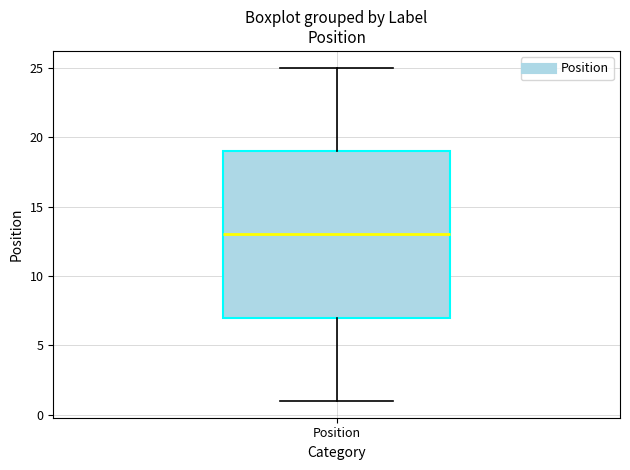

Where does the lower whisker of the box for Position end on the y-axis? The values are not printed on the chart, so give them approximately, as read against the axis.

1